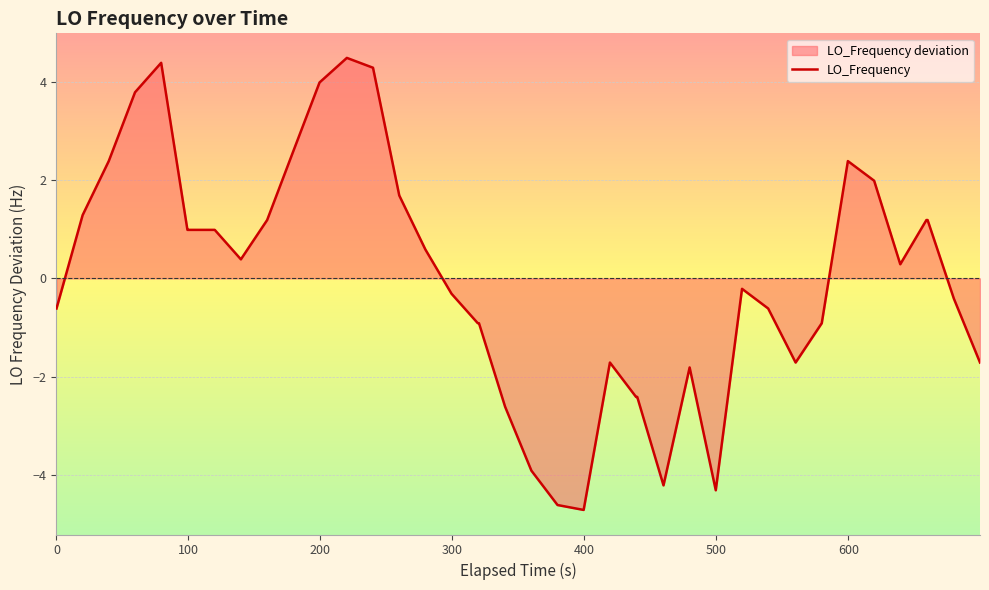

True or false: the data has more than 2 interior local peaks.

True